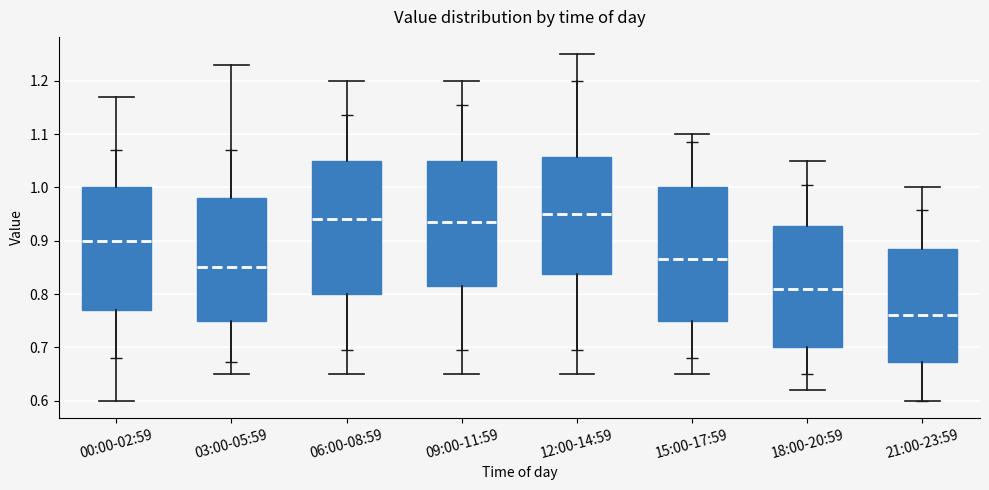

Where is the upper edge of the box for 06:00-08:59 on the y-axis? The values are not printed on the chart, so give them approximately, as read against the axis.

1.05